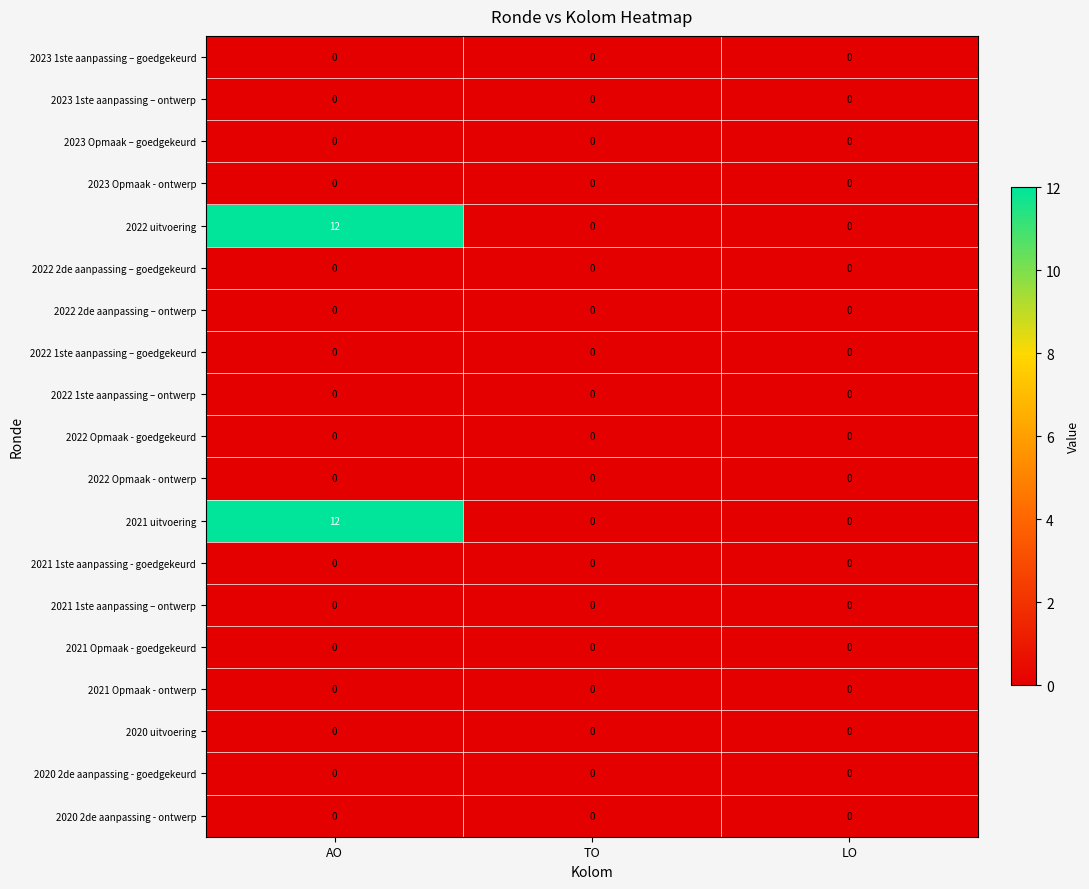

At which category is the sum across all series the highest?

AO